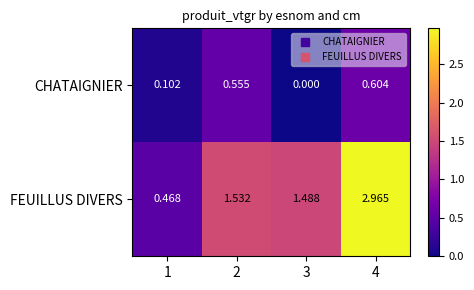

Between 3 and 4, which series saw the biggest shift?

FEUILLUS DIVERS